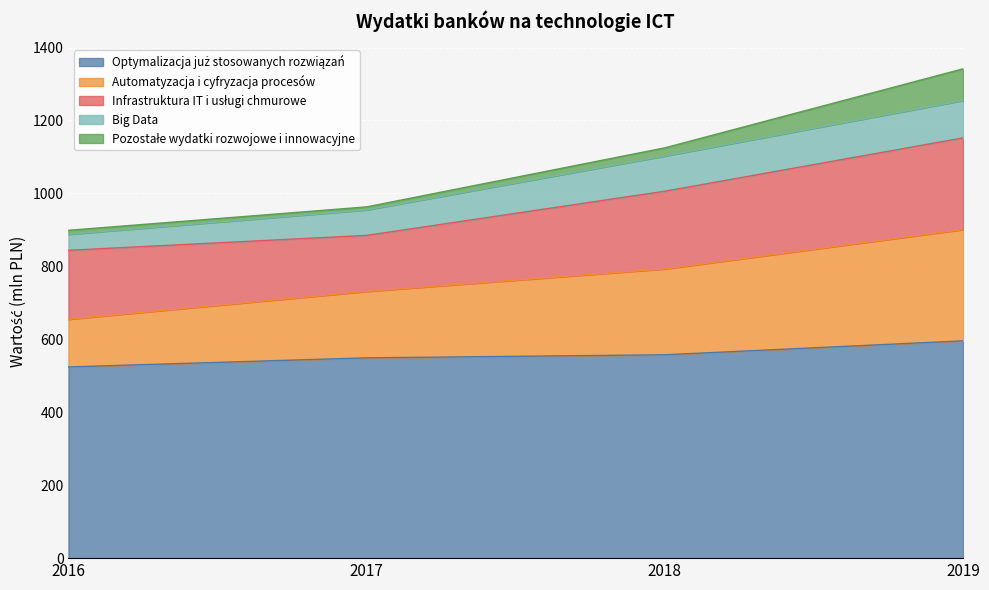

What is the value of the Pozostałe wydatki rozwojowe i innowacyjne point at the 2nd from the left?

8.2